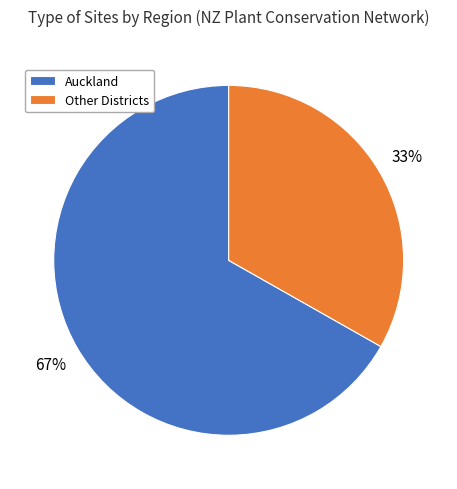

Between Other Districts and Auckland, which is larger?

Auckland